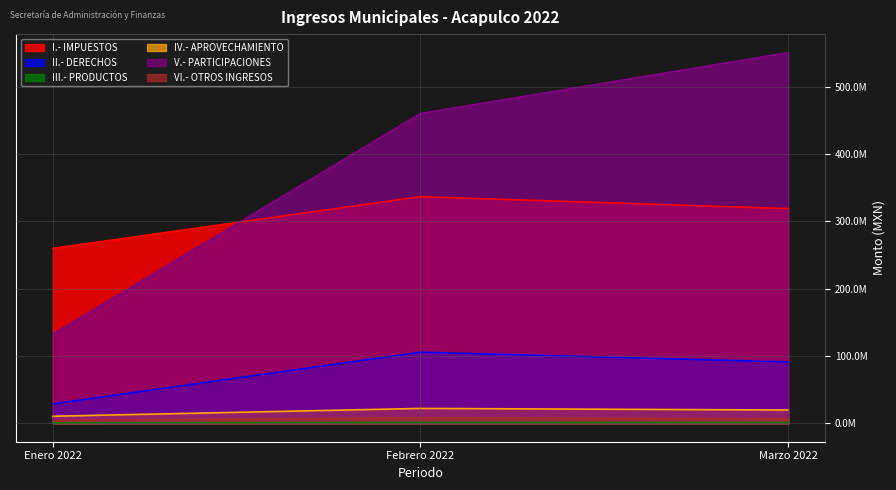

Where does the IV.- APROVECHAMIENTO series first go above 19606478?

Febrero 2022